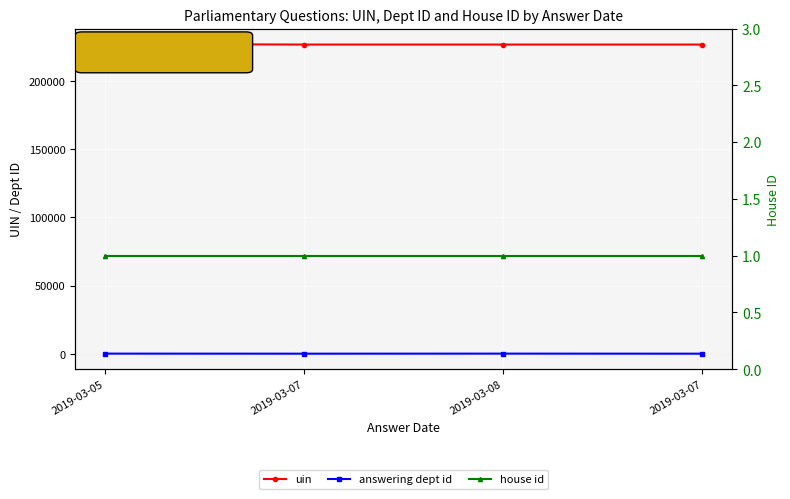

What is the approximate value of uin at 2019-03-08?

226751